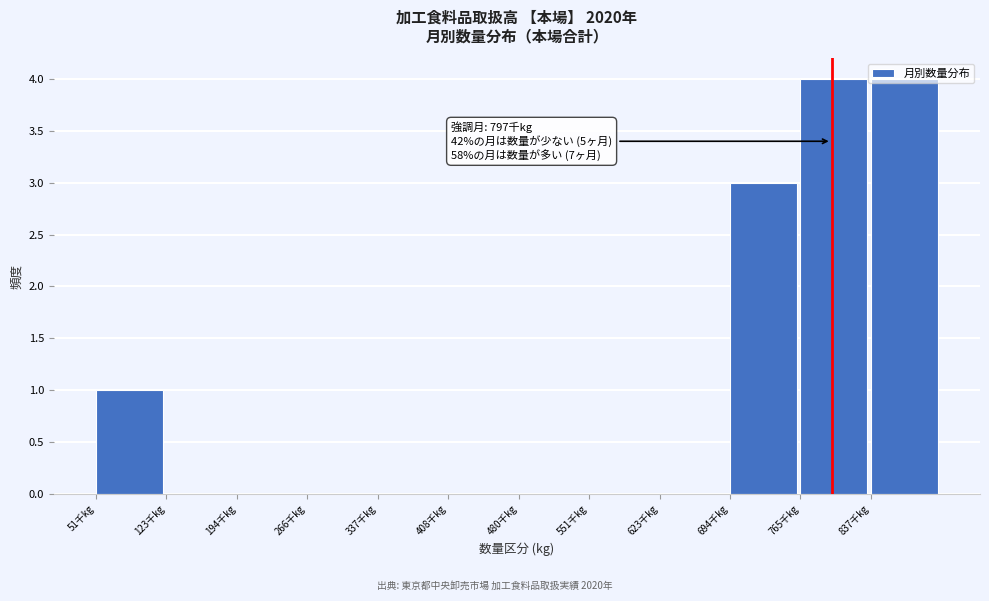

What is the maximum value shown in the chart?

4